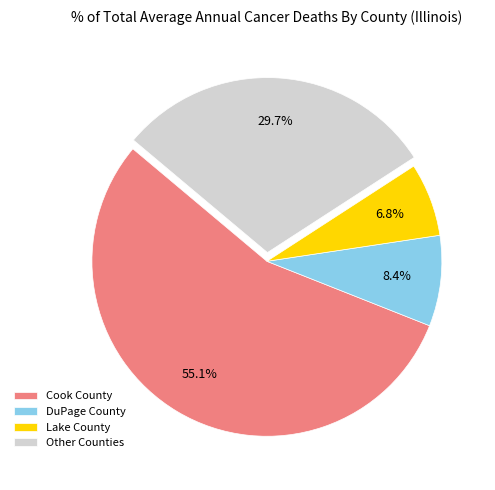

To the nearest percent, what is the average slice percentage?

25%